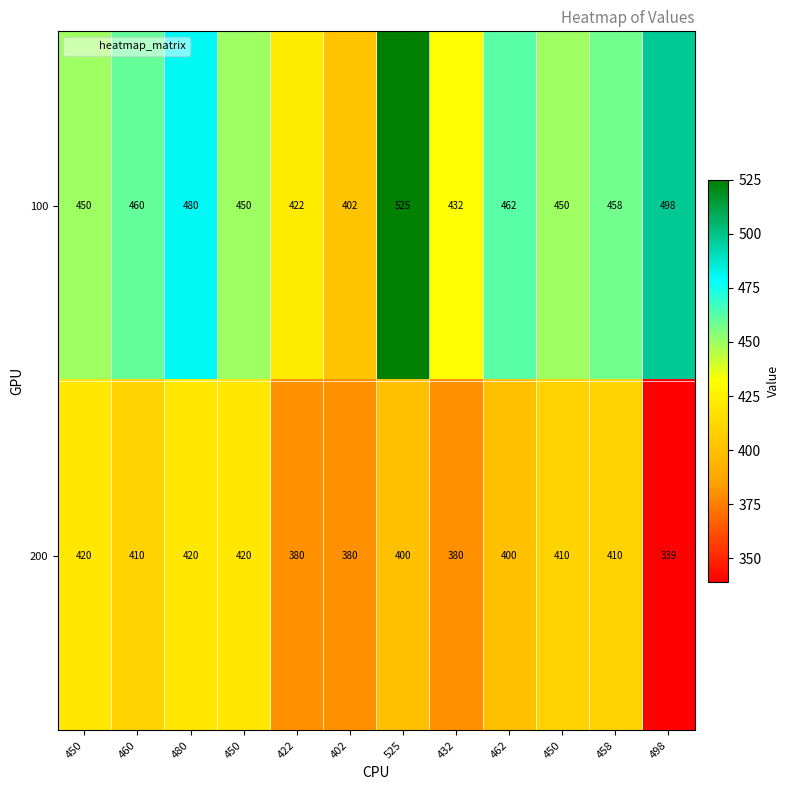

Count the number of data series in this chart.

2